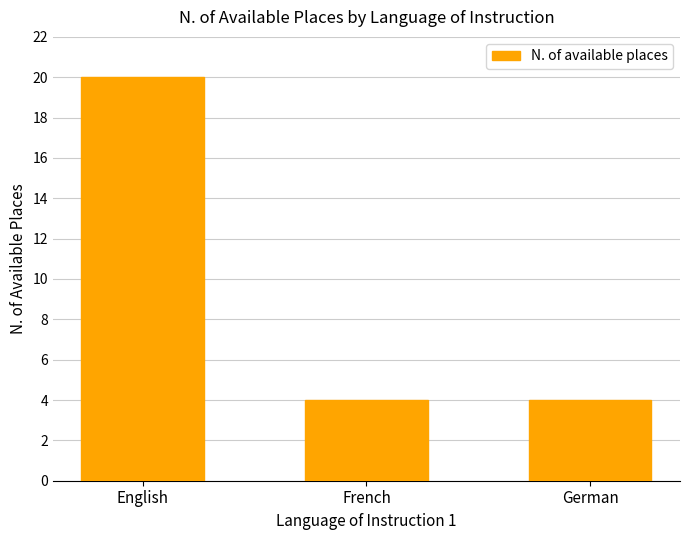

What is the label of the 2nd bar from the right?

French